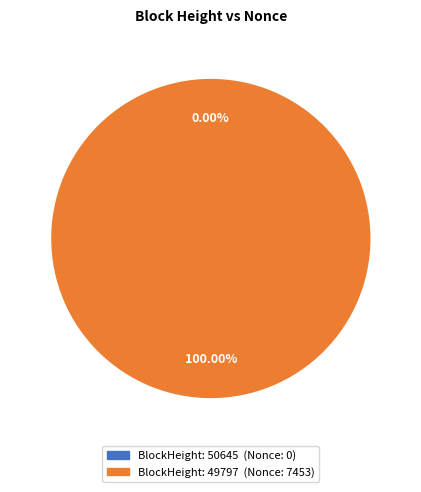

How much of the chart is everything except 50645?

100.0%